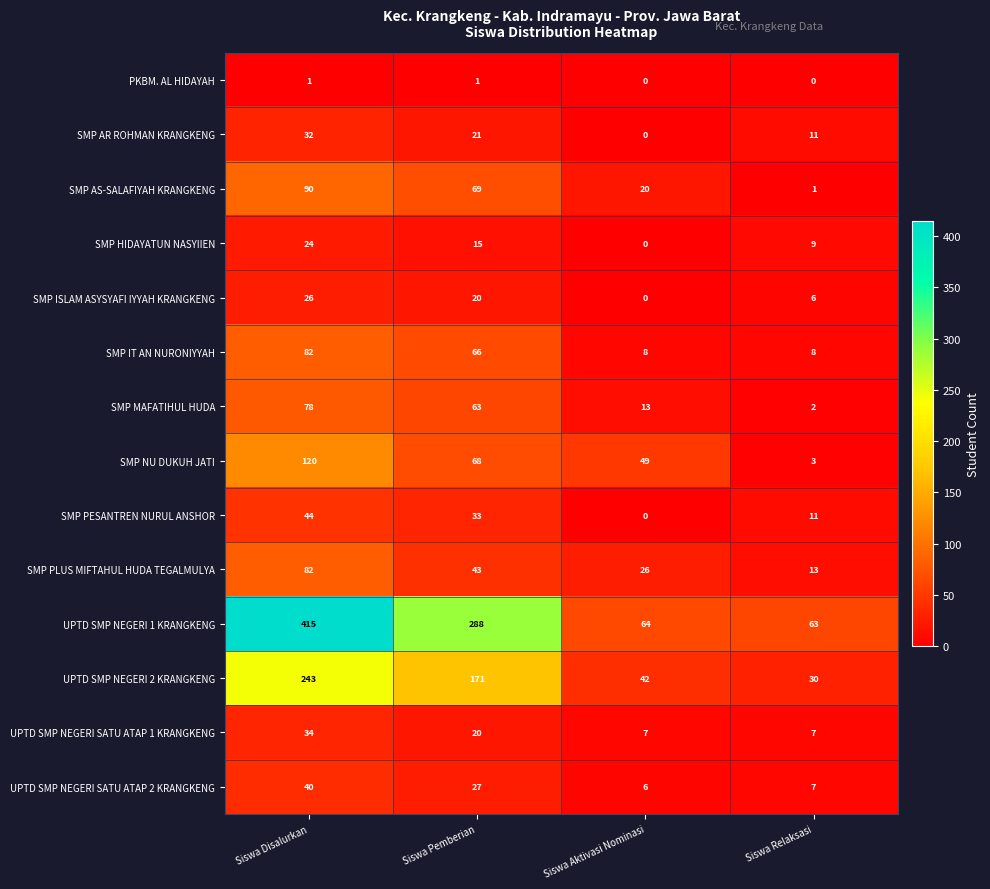

How many data points does each series have?

4